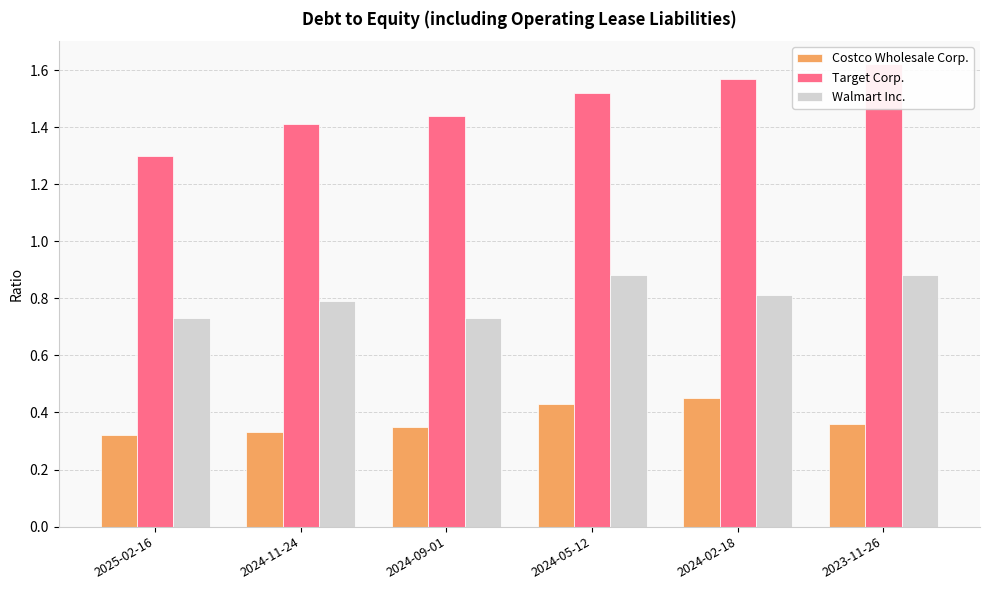

Rank the series by their average value, from lowest to highest.

Costco Wholesale Corp., Walmart Inc., Target Corp.